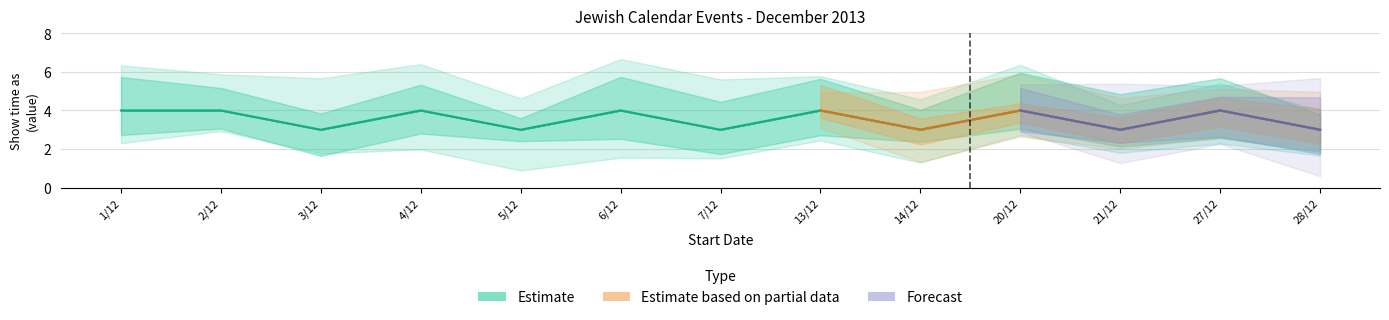

How many interior local valleys does the Forecast series have?

1